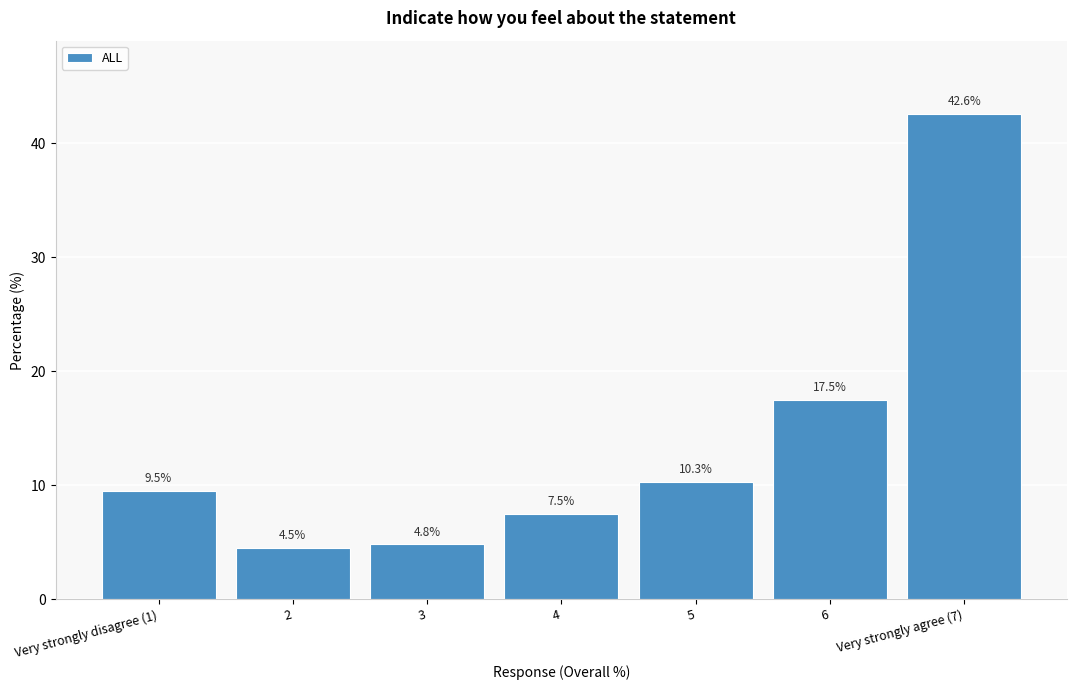

Reading left to right, what are all the values shown in this chart?

9.5	4.5	4.8	7.5	10.3	17.5	42.6